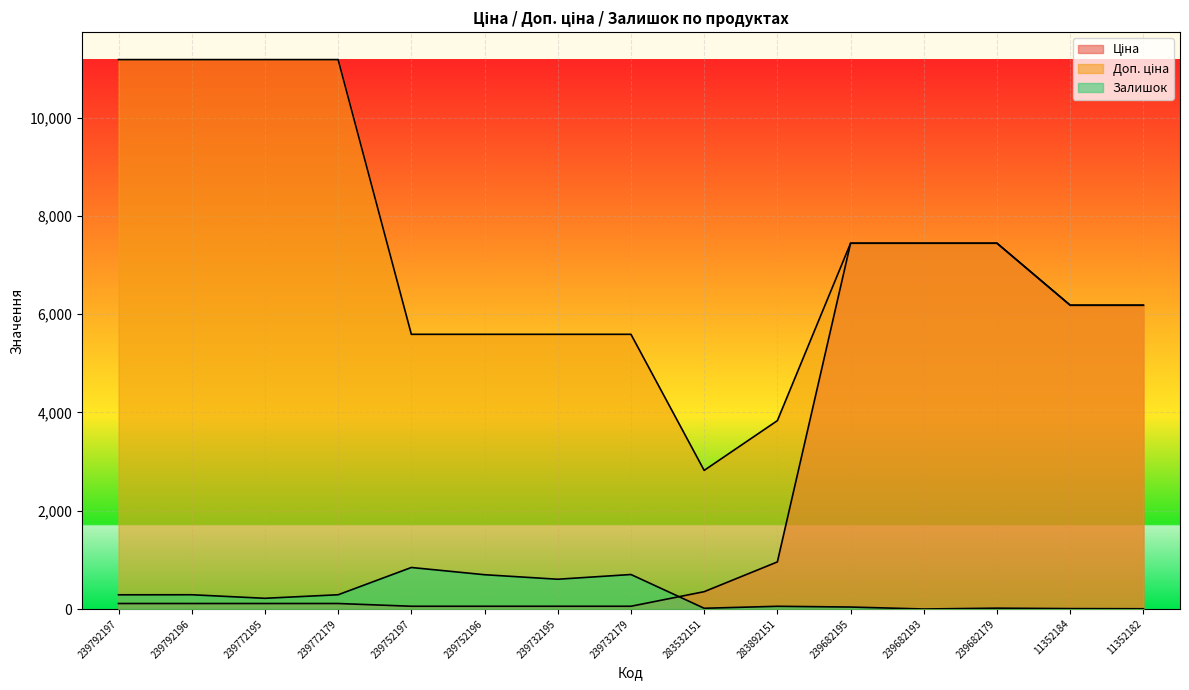

Is the value of Ціна at 239732195 greater than the value of Залишок at 239792196?

No